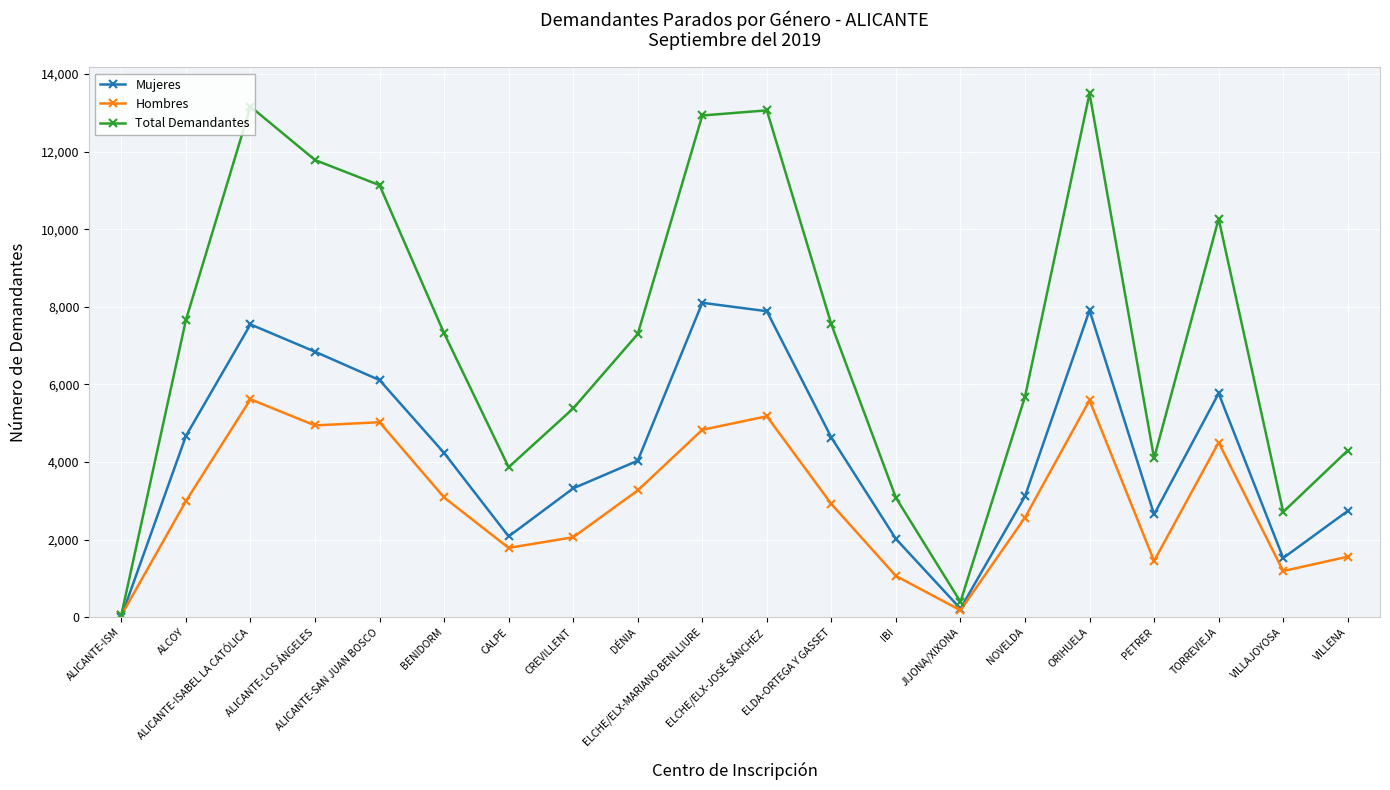

At how many categories does at least one series exceed 2802?

17